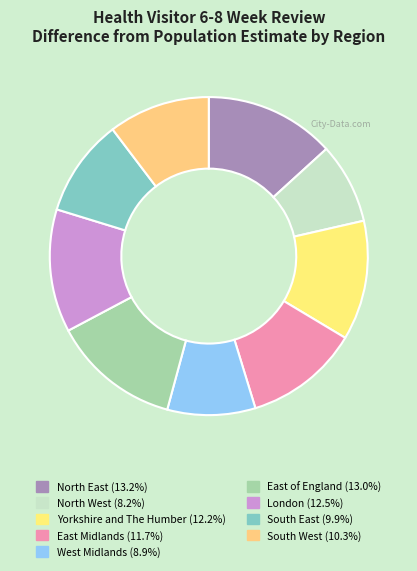

What percentage is the South West slice, to the nearest percent?

10%